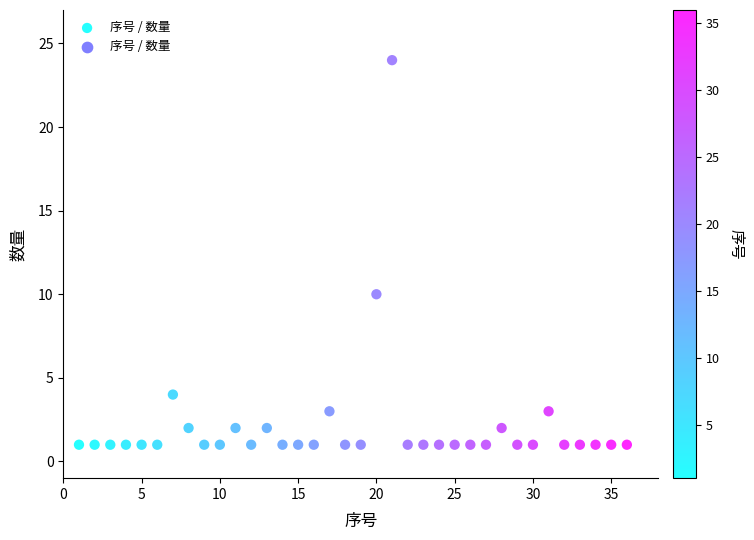

What Y value in the scatter plot is closest to 12?

10